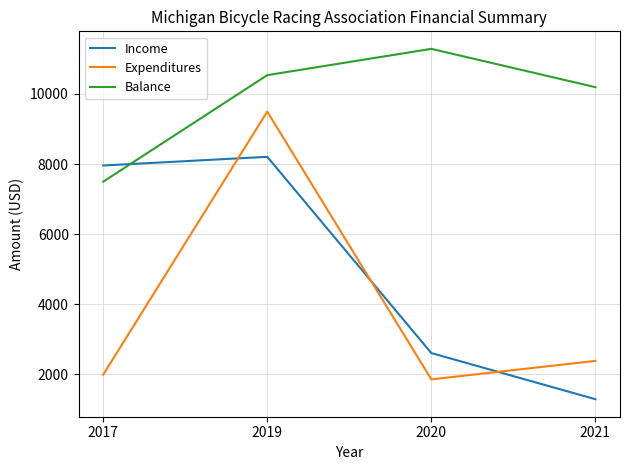

Which series has the largest range (max minus min)?

Expenditures